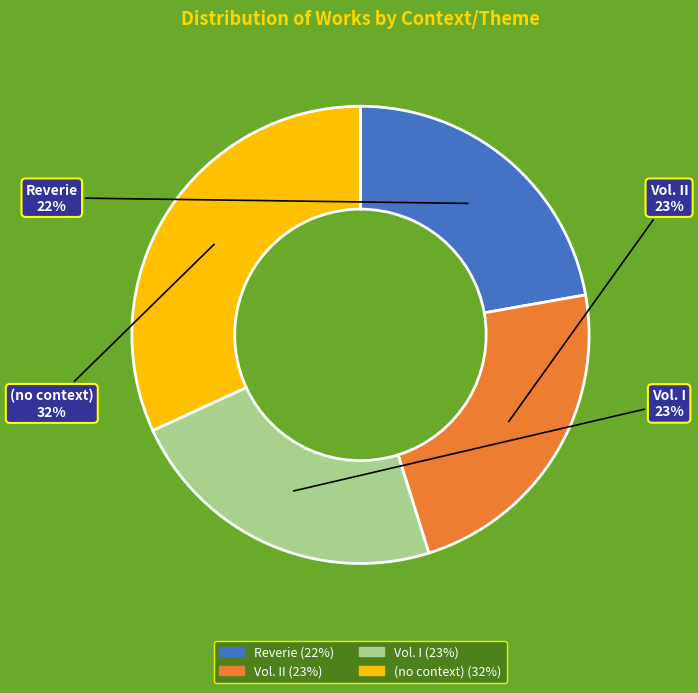

How many slices are in this pie chart?

4